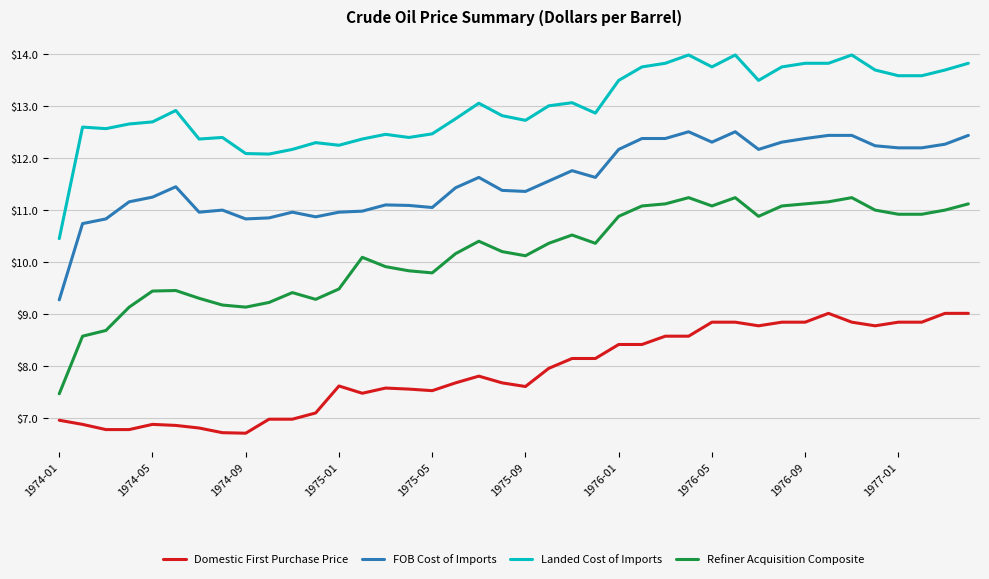

List the series in order of their overall mean, highest first.

Landed Cost of Imports, FOB Cost of Imports, Refiner Acquisition Composite, Domestic First Purchase Price